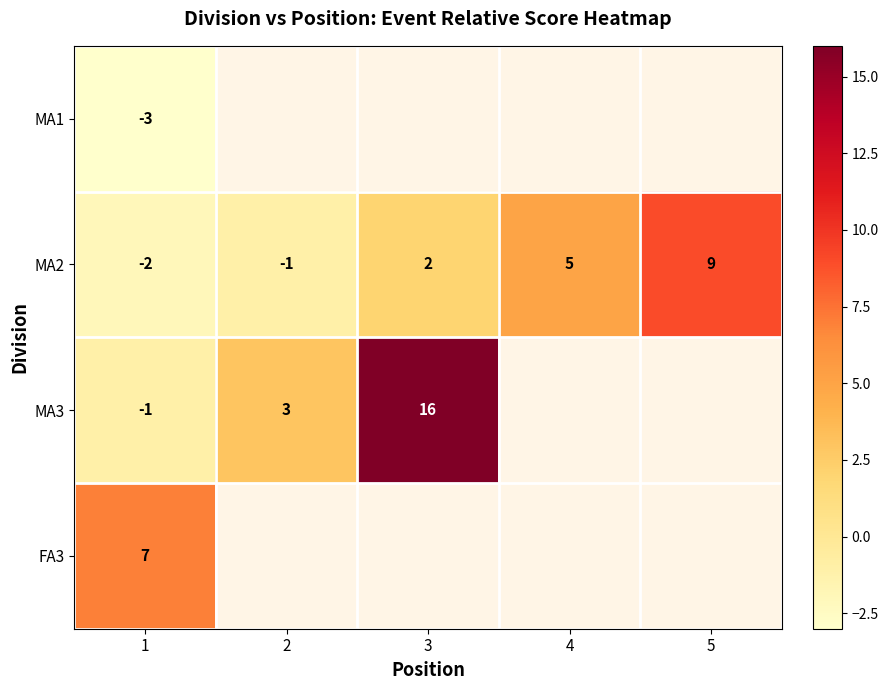

True or false: FA3 has a value of 7 at 1.

True